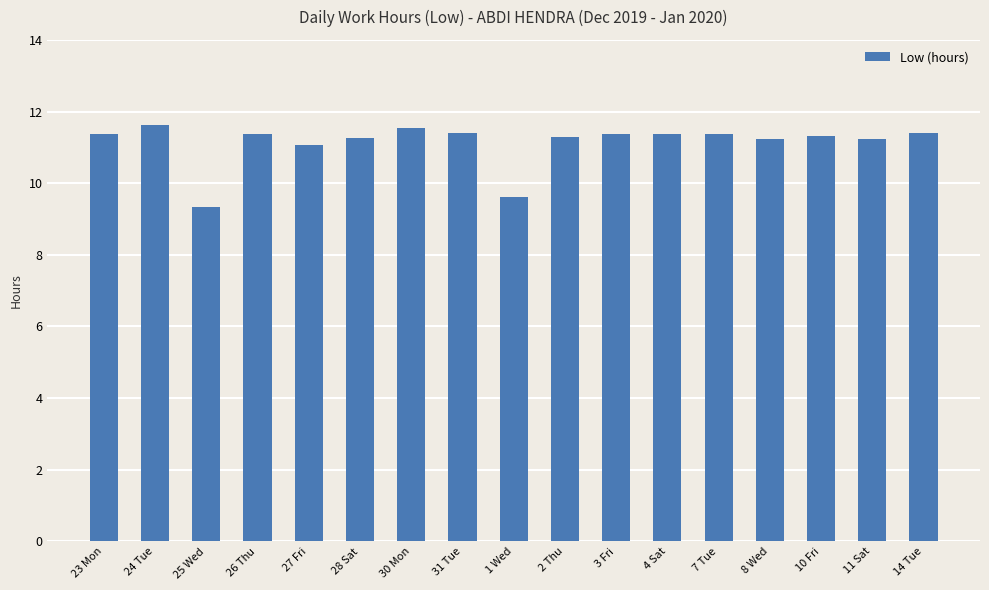

The value at 28 Sat is 11.2. True or false?

True